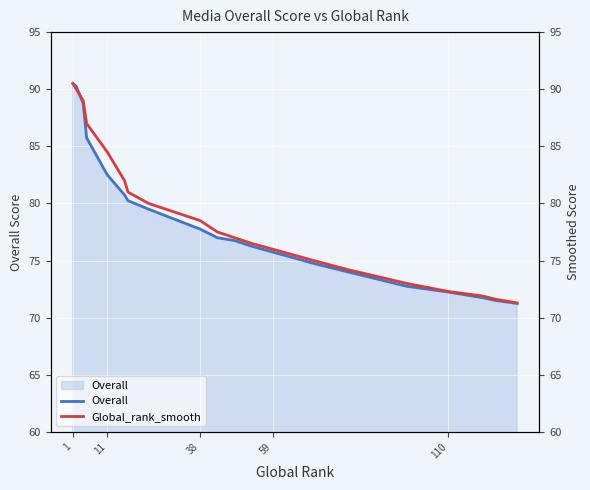

How many times do Overall and Global_rank_smooth cross each other?

1